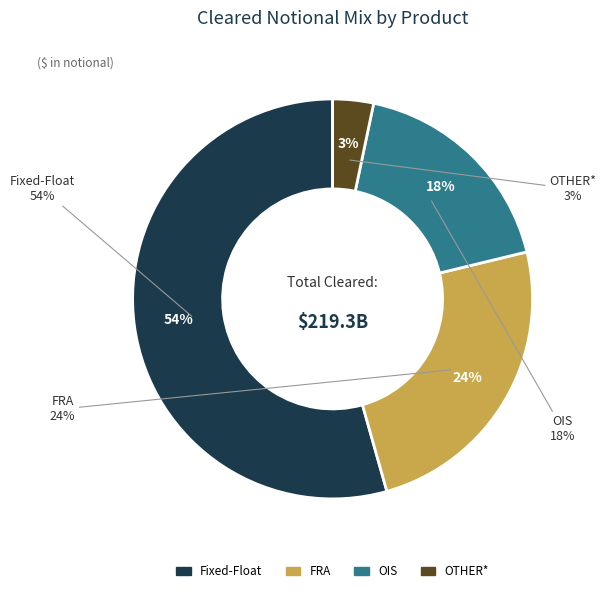

To the nearest percent, what is the difference between the largest and smallest slice percentages?

51%